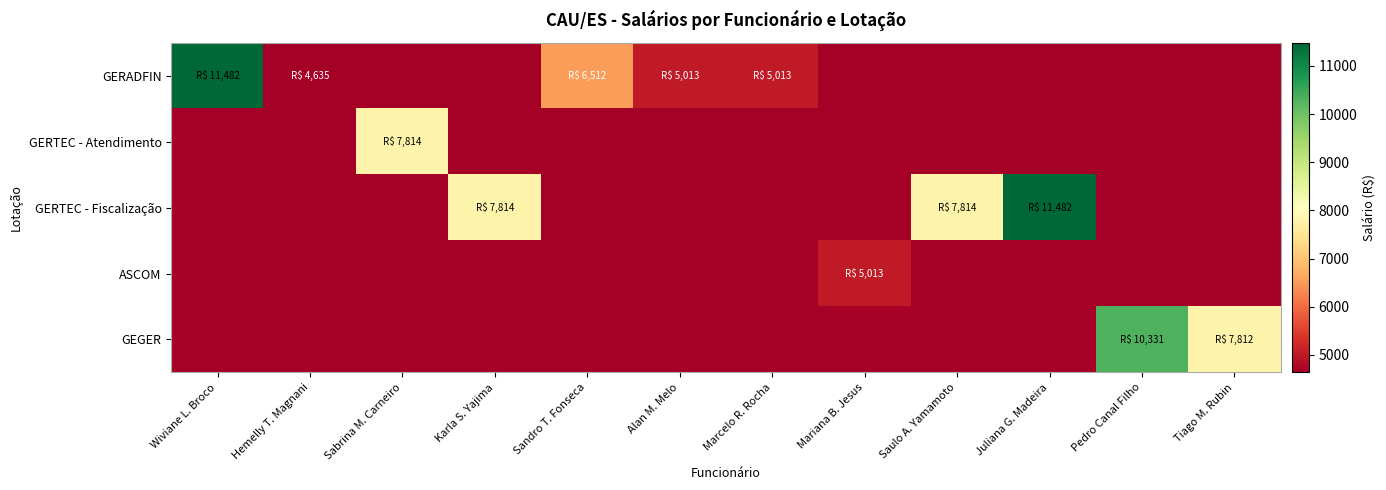

Reading left to right, extract all data points from this chart.

GERADFIN: Wiviane L. Broco=11482	Hemelly T. Magnani=4635	Sabrina M. Carneiro=-1	Karla S. Yajima=-1	Sandro T. Fonseca=6512	Alan M. Melo=5013	Marcelo R. Rocha=5013	Mariana B. Jesus=-1	Saulo A. Yamamoto=-1	Juliana G. Madeira=-1	Pedro Canal Filho=-1	Tiago M. Rubin=-1
GERTEC - Atendimento: Wiviane L. Broco=-1	Hemelly T. Magnani=-1	Sabrina M. Carneiro=7814	Karla S. Yajima=-1	Sandro T. Fonseca=-1	Alan M. Melo=-1	Marcelo R. Rocha=-1	Mariana B. Jesus=-1	Saulo A. Yamamoto=-1	Juliana G. Madeira=-1	Pedro Canal Filho=-1	Tiago M. Rubin=-1
GERTEC - Fiscalização: Wiviane L. Broco=-1	Hemelly T. Magnani=-1	Sabrina M. Carneiro=-1	Karla S. Yajima=7814	Sandro T. Fonseca=-1	Alan M. Melo=-1	Marcelo R. Rocha=-1	Mariana B. Jesus=-1	Saulo A. Yamamoto=7814	Juliana G. Madeira=11482	Pedro Canal Filho=-1	Tiago M. Rubin=-1
ASCOM: Wiviane L. Broco=-1	Hemelly T. Magnani=-1	Sabrina M. Carneiro=-1	Karla S. Yajima=-1	Sandro T. Fonseca=-1	Alan M. Melo=-1	Marcelo R. Rocha=-1	Mariana B. Jesus=5013	Saulo A. Yamamoto=-1	Juliana G. Madeira=-1	Pedro Canal Filho=-1	Tiago M. Rubin=-1
GEGER: Wiviane L. Broco=-1	Hemelly T. Magnani=-1	Sabrina M. Carneiro=-1	Karla S. Yajima=-1	Sandro T. Fonseca=-1	Alan M. Melo=-1	Marcelo R. Rocha=-1	Mariana B. Jesus=-1	Saulo A. Yamamoto=-1	Juliana G. Madeira=-1	Pedro Canal Filho=10331	Tiago M. Rubin=7812